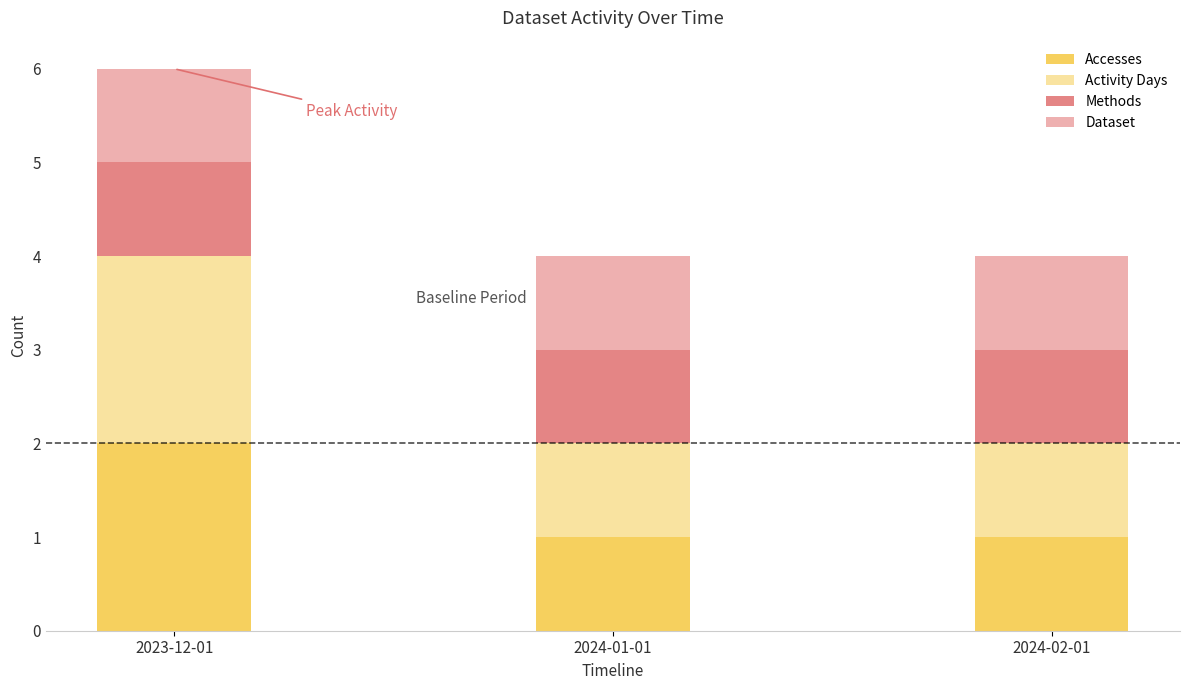

How many bars are there in total?

3